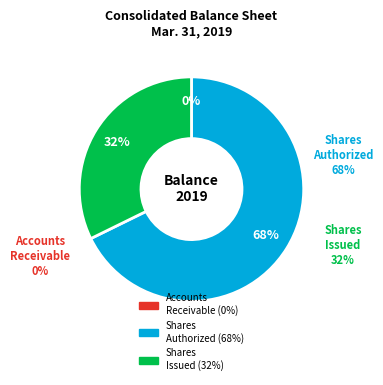

To the nearest percent, what is the average slice percentage?

33%